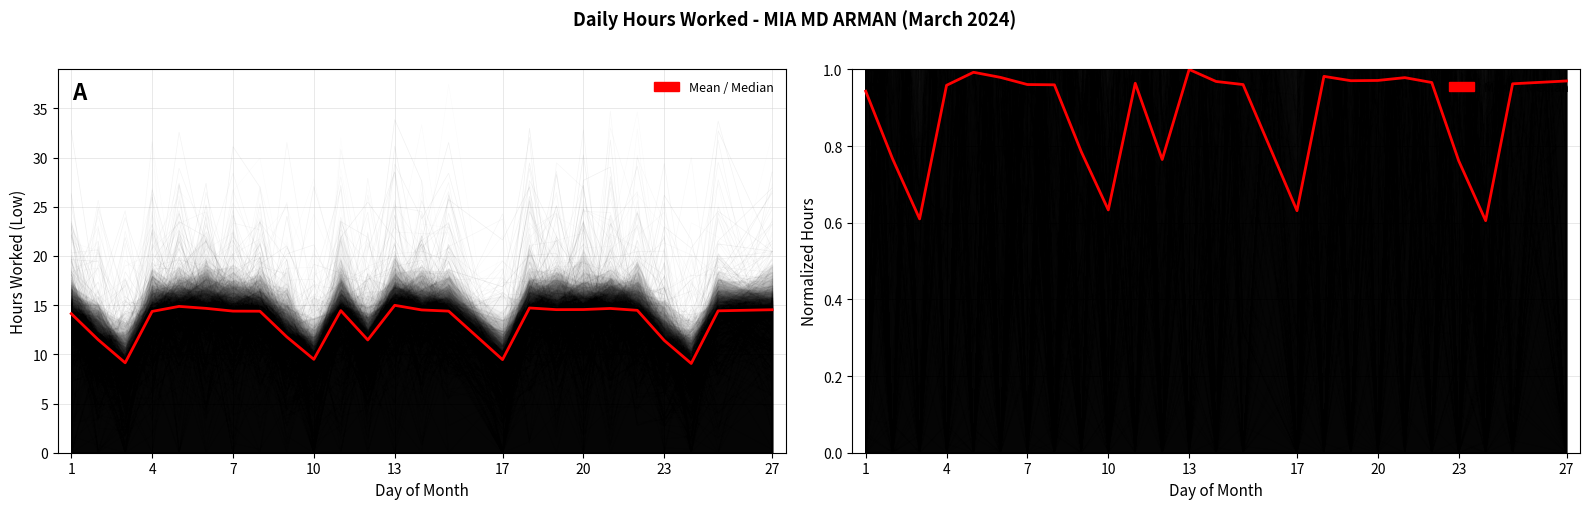

How many lines are shown in the chart?

1